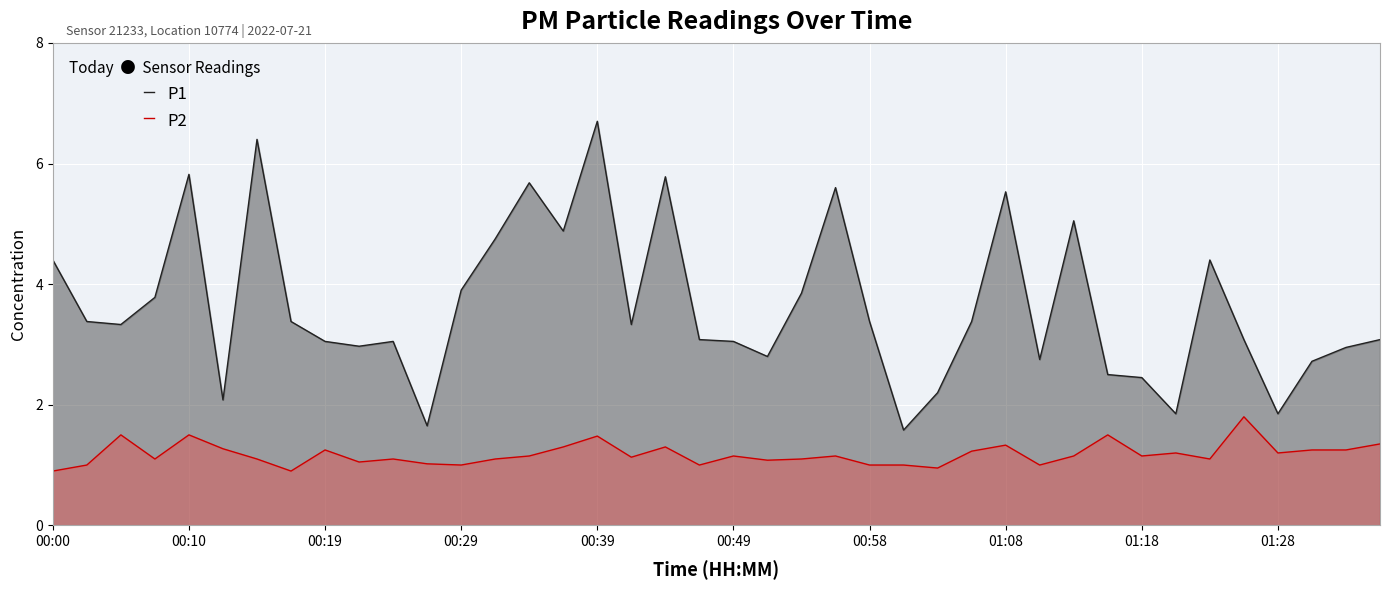

What is the average value of the P1 series?

3.6